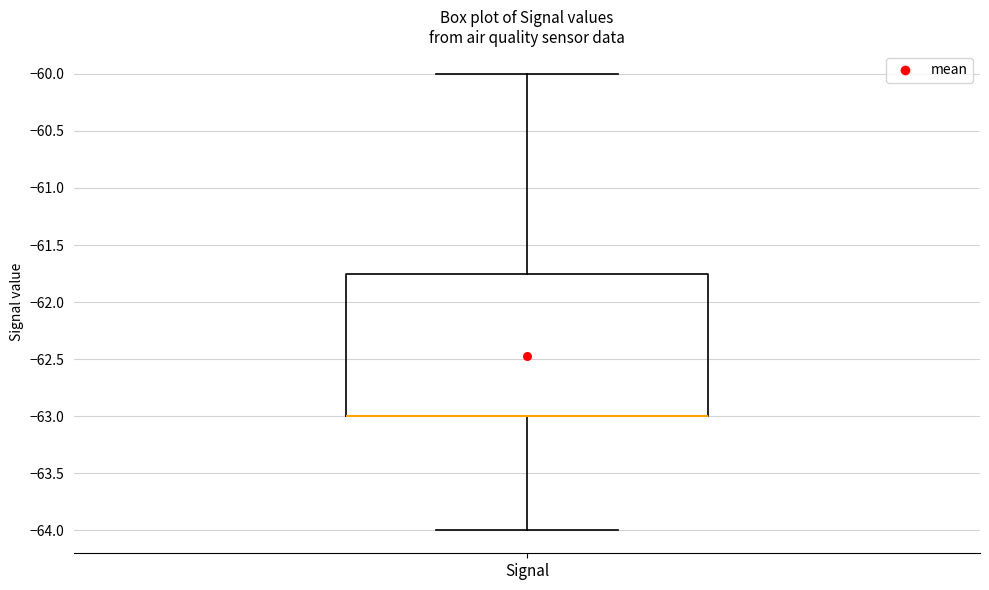

Where is the upper edge of the box for Signal on the y-axis? The values are not printed on the chart, so give them approximately, as read against the axis.

-61.75